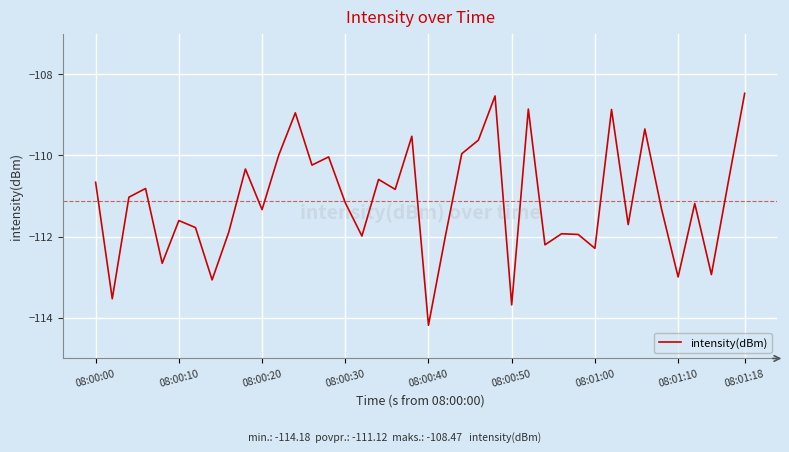

What is the greatest value displayed?

-108.5